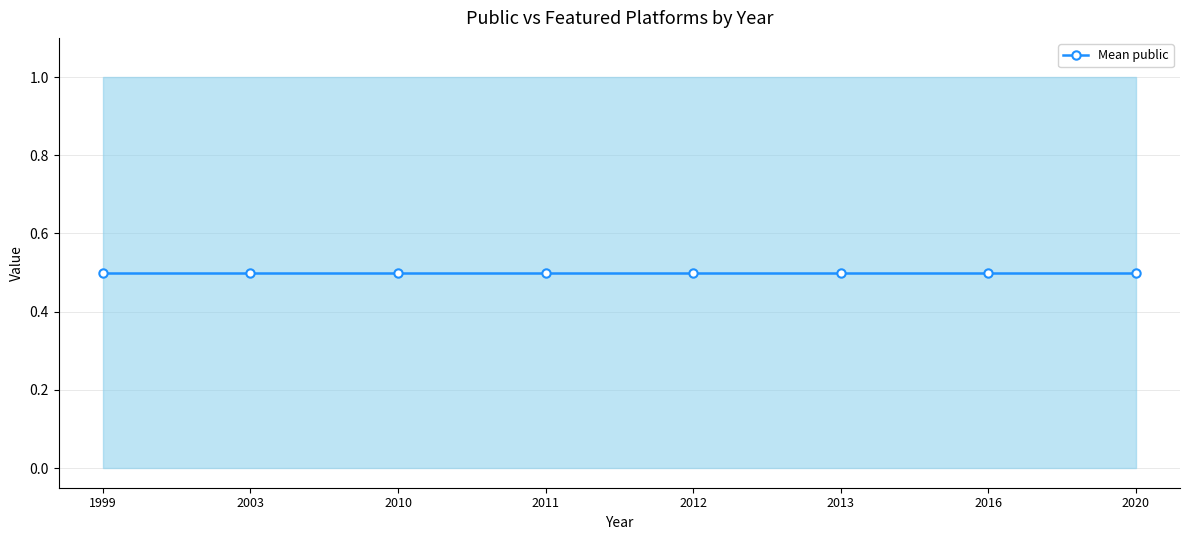

True or false: featured and public intersect in this chart.

False